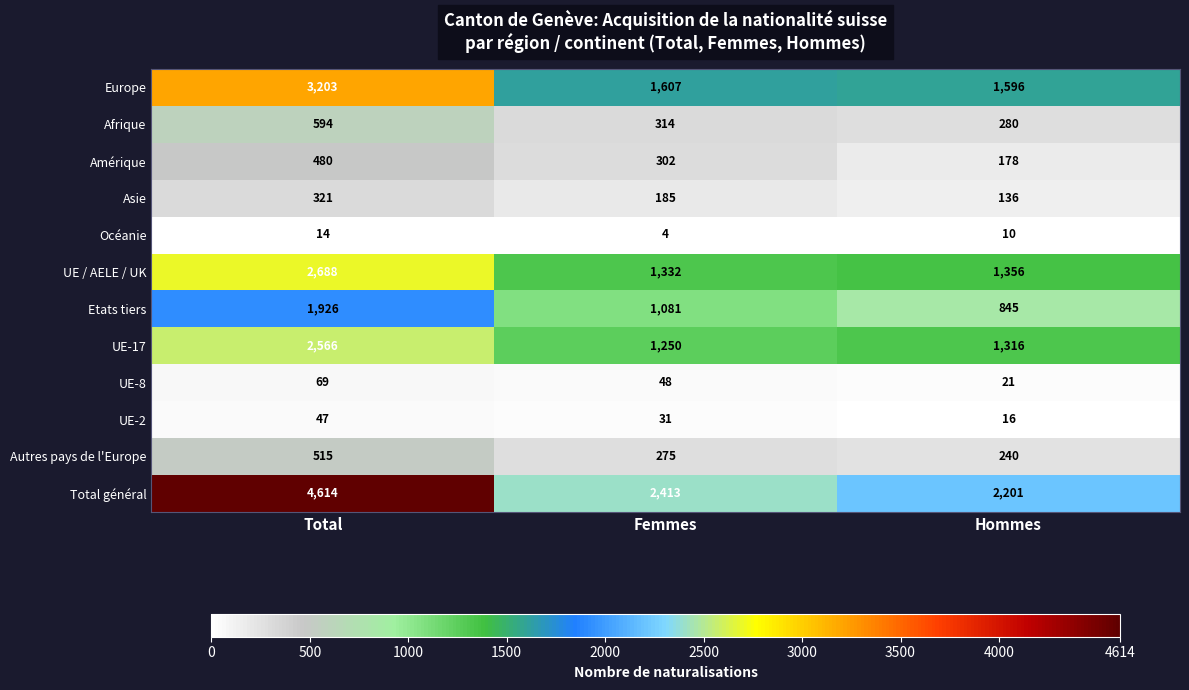

What is the highest value of the Total général series?

4614